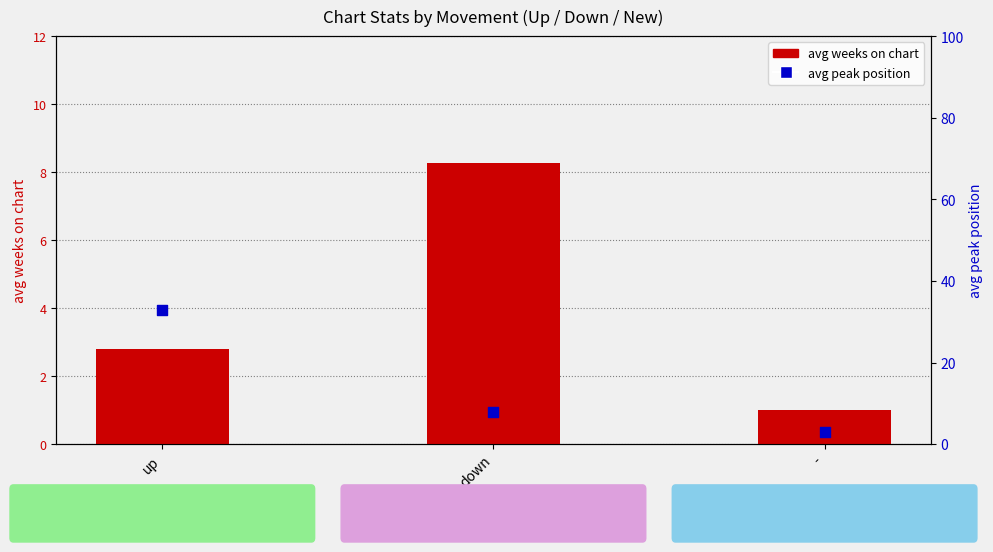

Which series has the largest total across all categories?

avg peak position